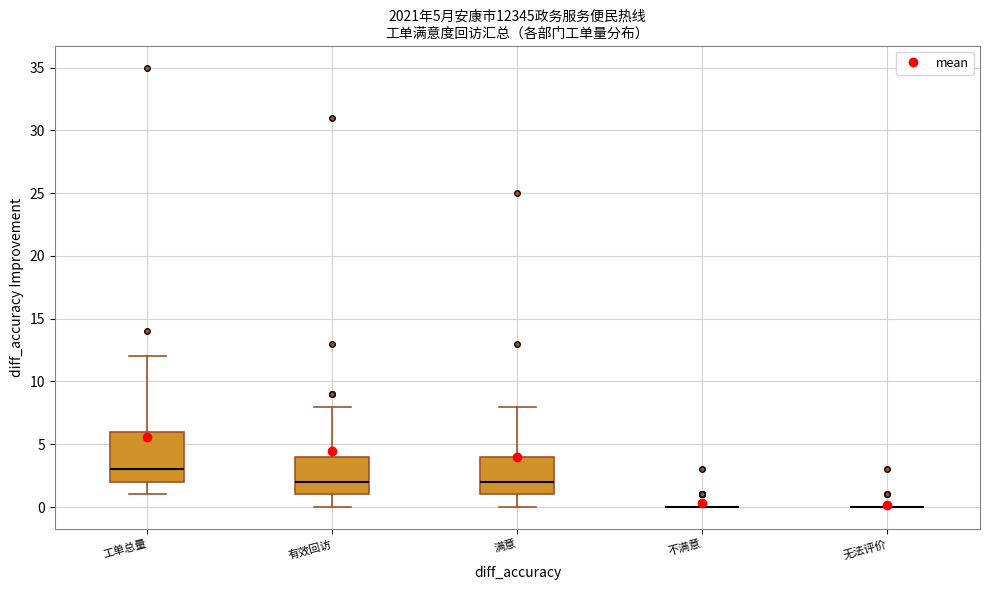

Comparing the boxes themselves (not the whiskers), which one is the tallest?

工单总量